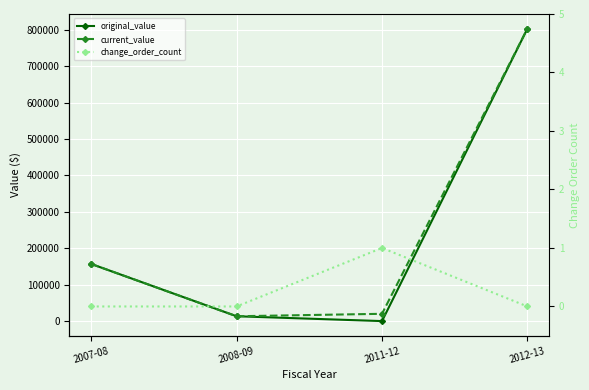

What value does the original_value series have at 2008-09?

13279.0